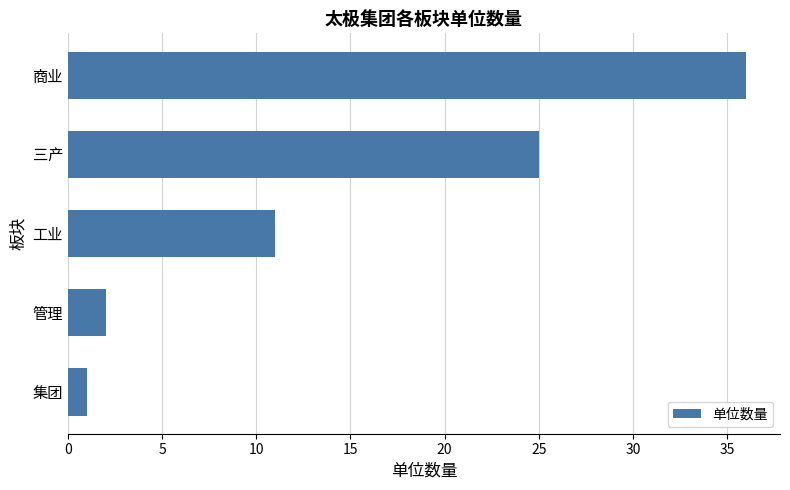

What is the smallest value displayed?

1